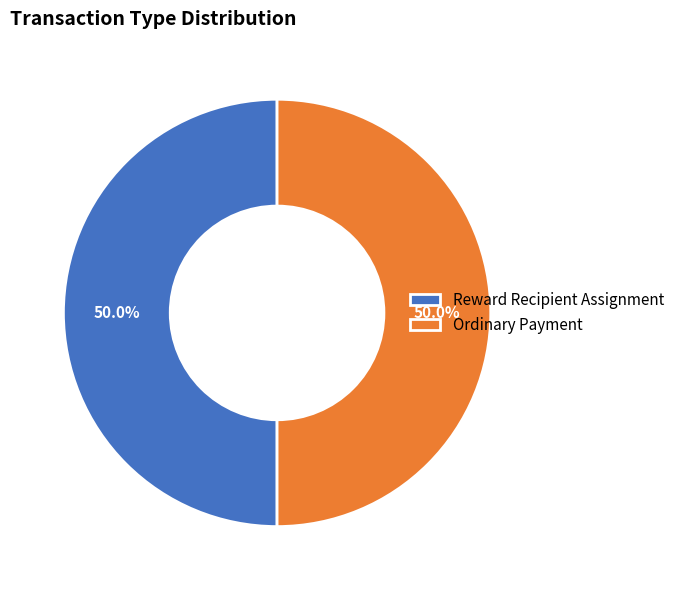

Combined, do Reward Recipient Assignment and Ordinary Payment account for over 50%?

Yes